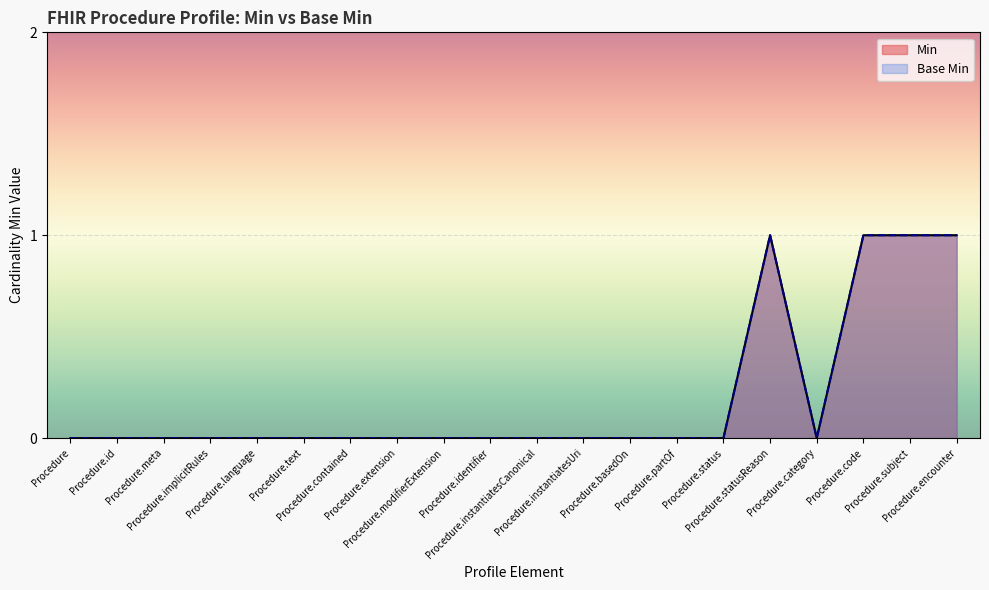

Reading left to right, extract all data points from this chart.

Min: 0	0	0	0	0	0	0	0	0	0	0	0	0	0	0	1	0	1	1	1
Base Min: 0	0	0	0	0	0	0	0	0	0	0	0	0	0	0	1	0	1	1	1